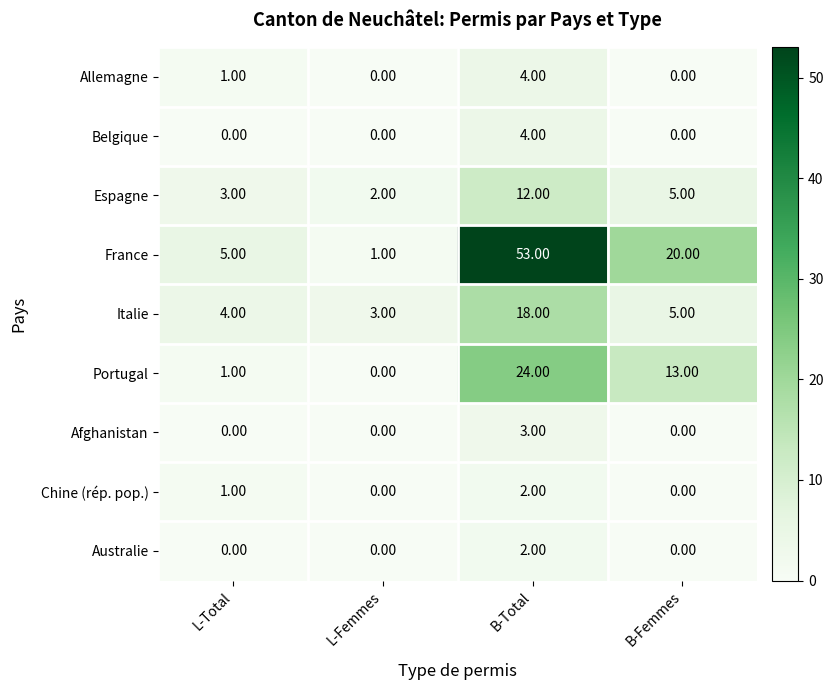

At which category does the chart reach its peak across all series?

B-Total